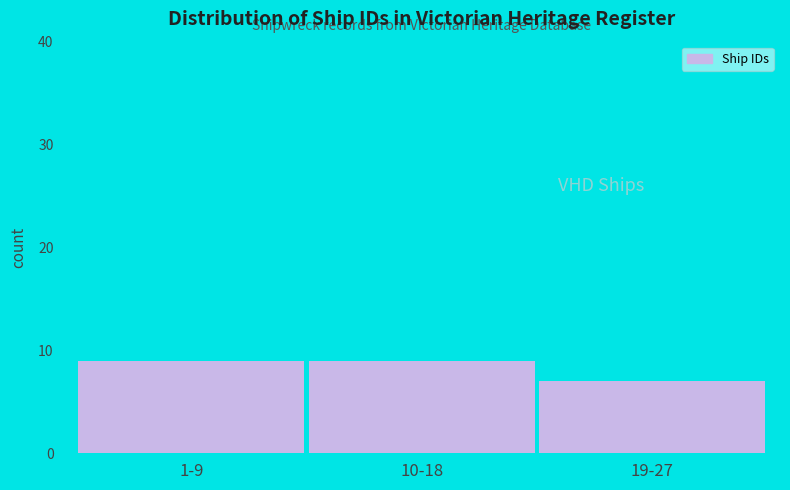

Reading left to right, extract all data points from this chart.

1-9=9	10-18=9	19-27=7